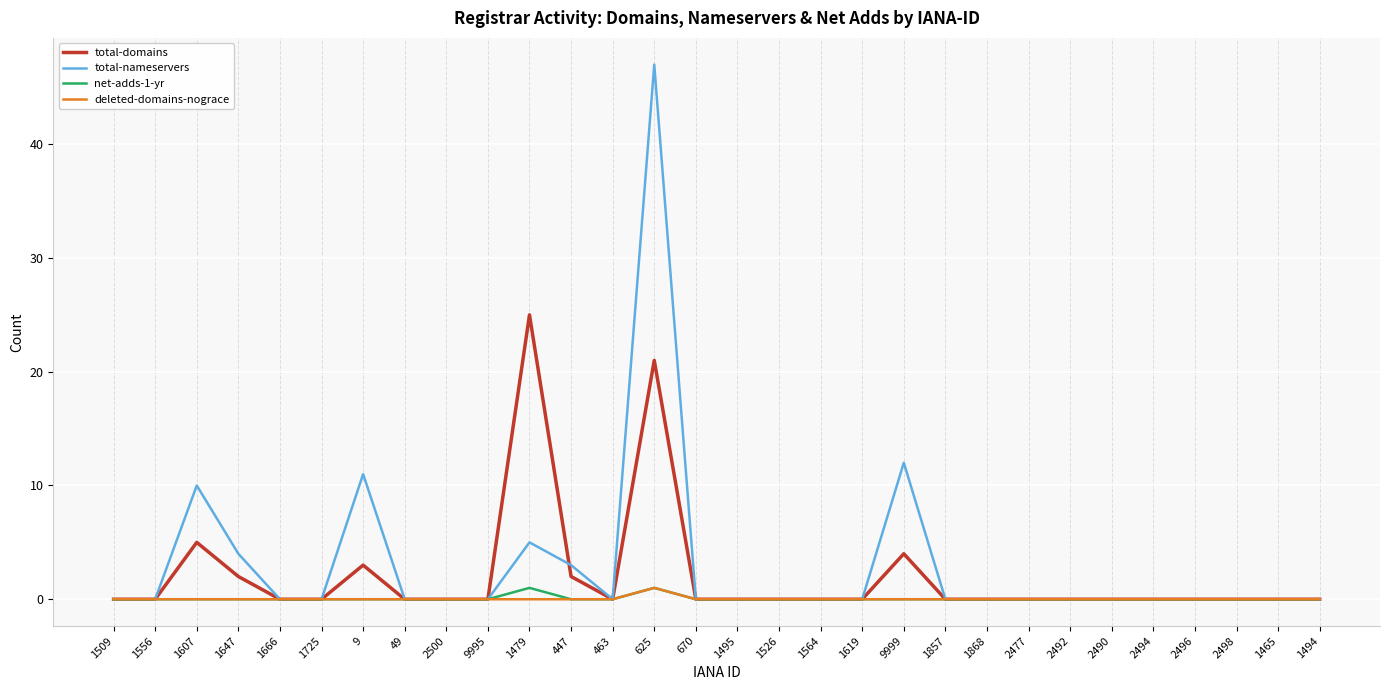

Which series has the largest total across all categories?

total-nameservers